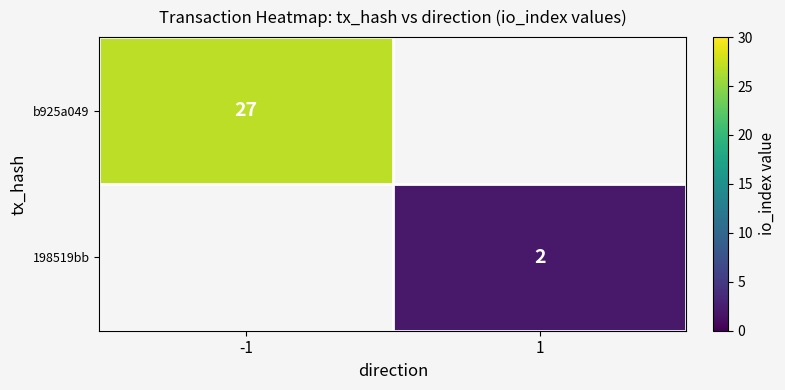

Is the value of b925a049 at -1 greater than the value of 198519bb at 1?

Yes